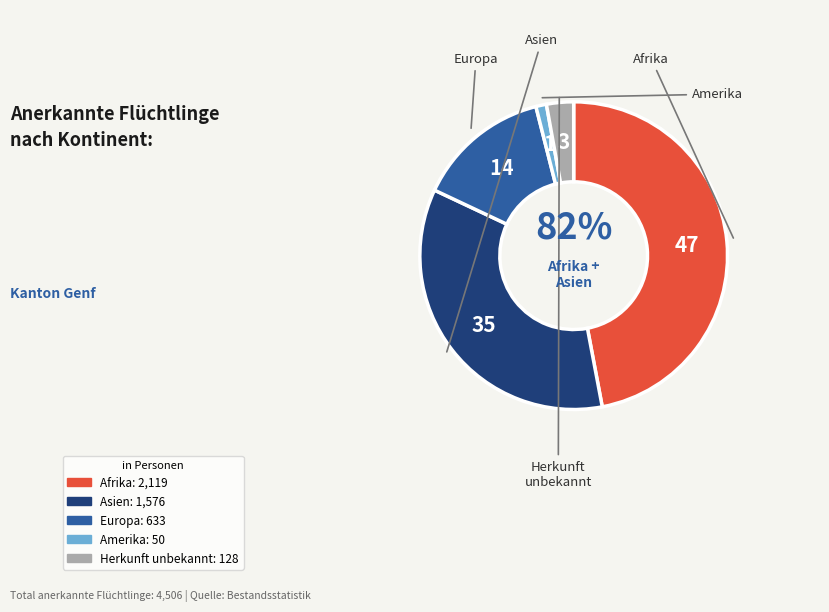

Rank the categories by value from highest to lowest.

Afrika, Asien, Europa, Herkunft unbekannt, Amerika